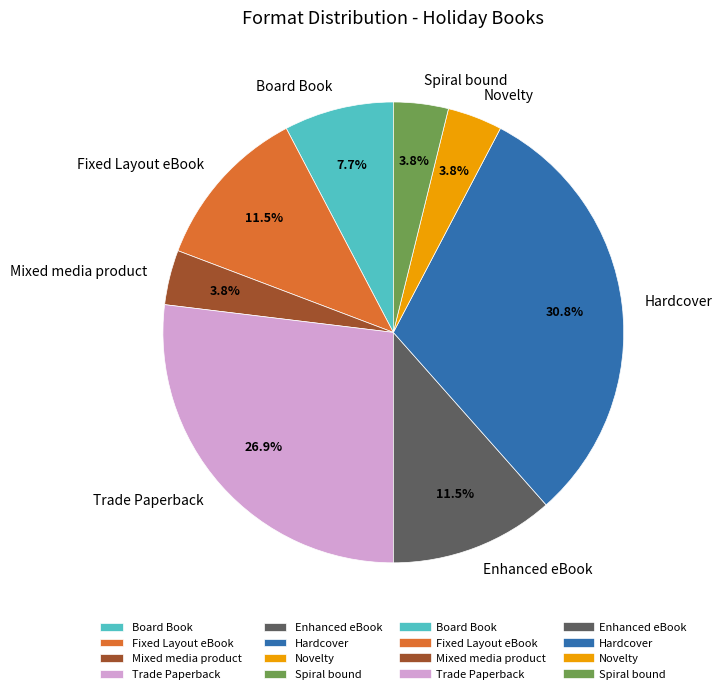

To the nearest percent, what is the difference between the Mixed media product and Fixed Layout eBook slice percentages?

8%